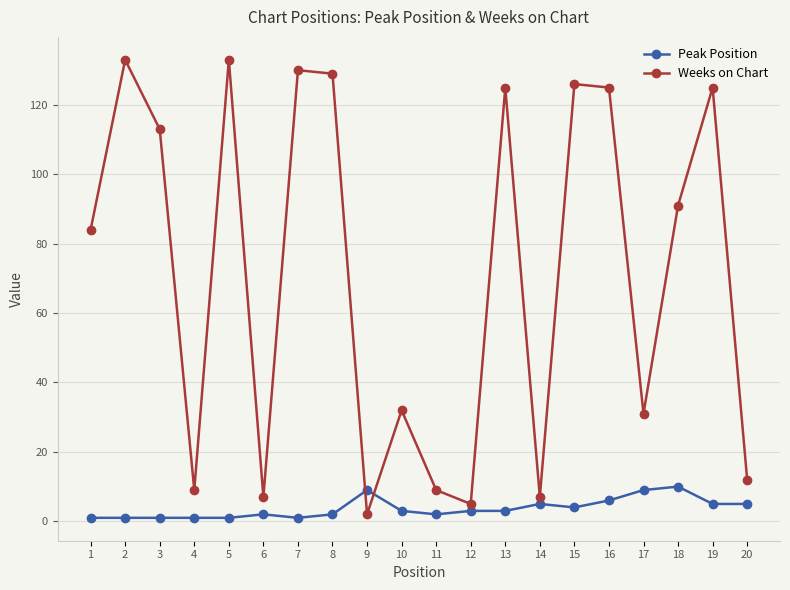

Between which two adjacent categories do Peak Position and Weeks on Chart first intersect?

8 and 9